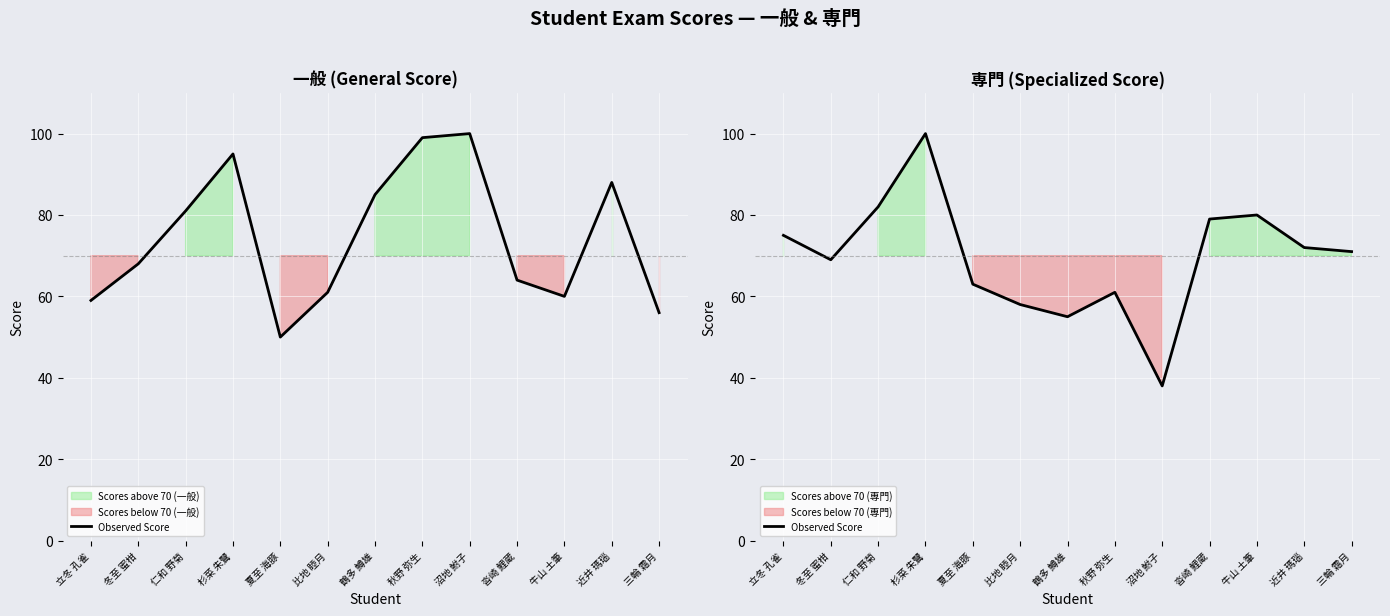

Is this an area chart (filled region under the line)?

No